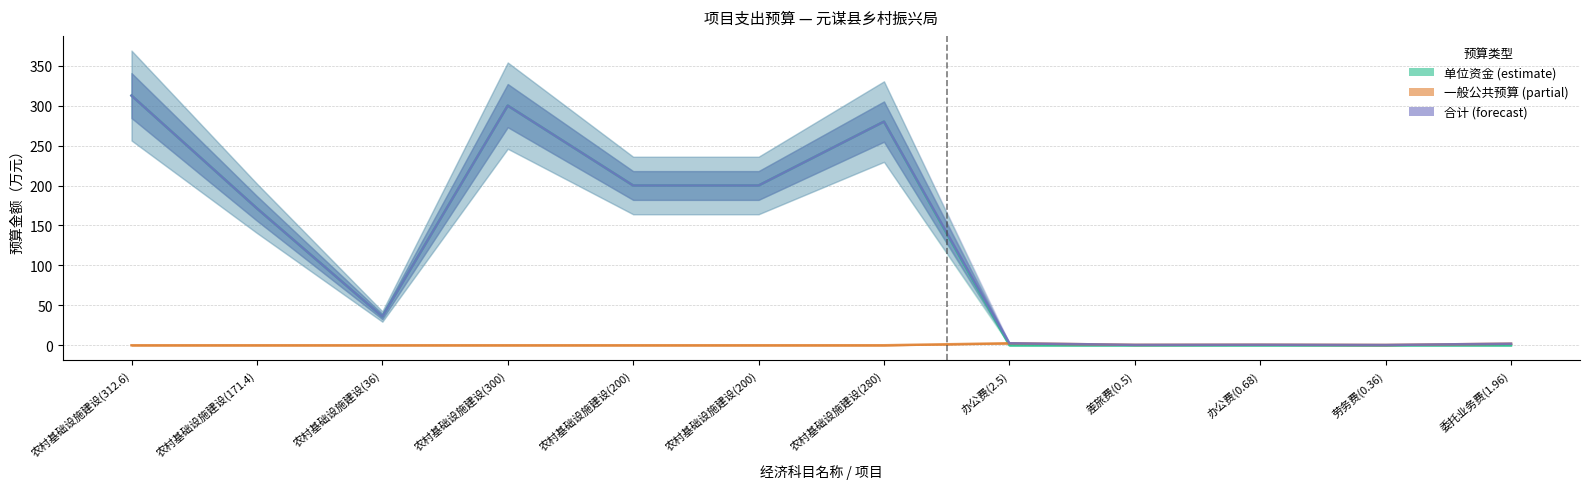

What is the sum of all 合计 (forecast) values?

1506.0